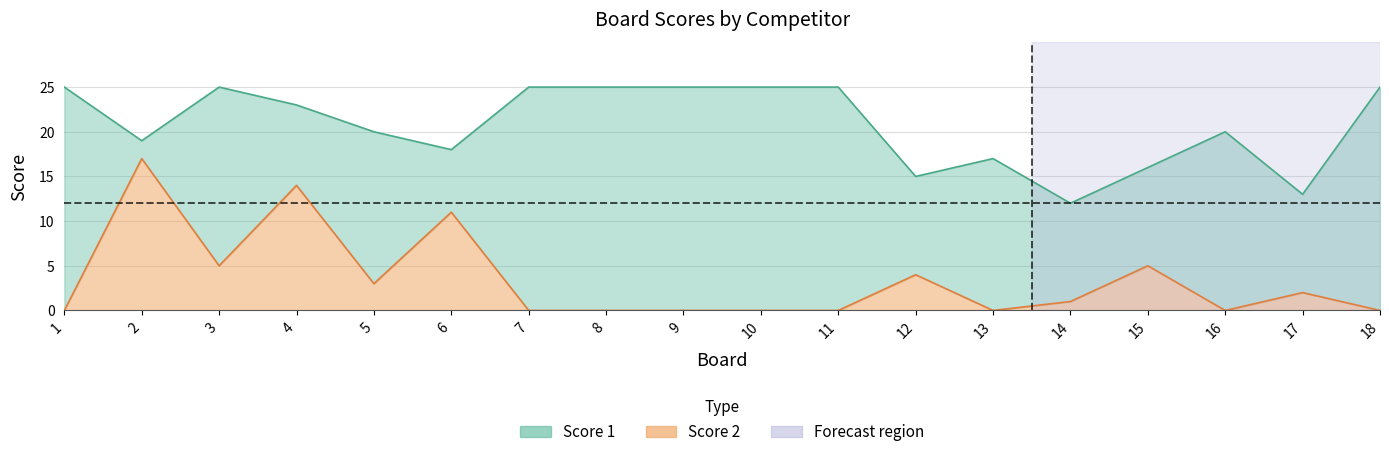

Where is the first local maximum for Score 1?

3